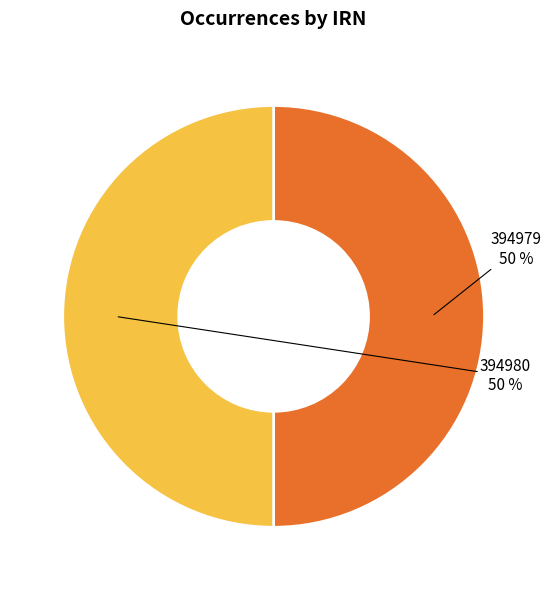

To the nearest percent, what is the average slice percentage?

50%